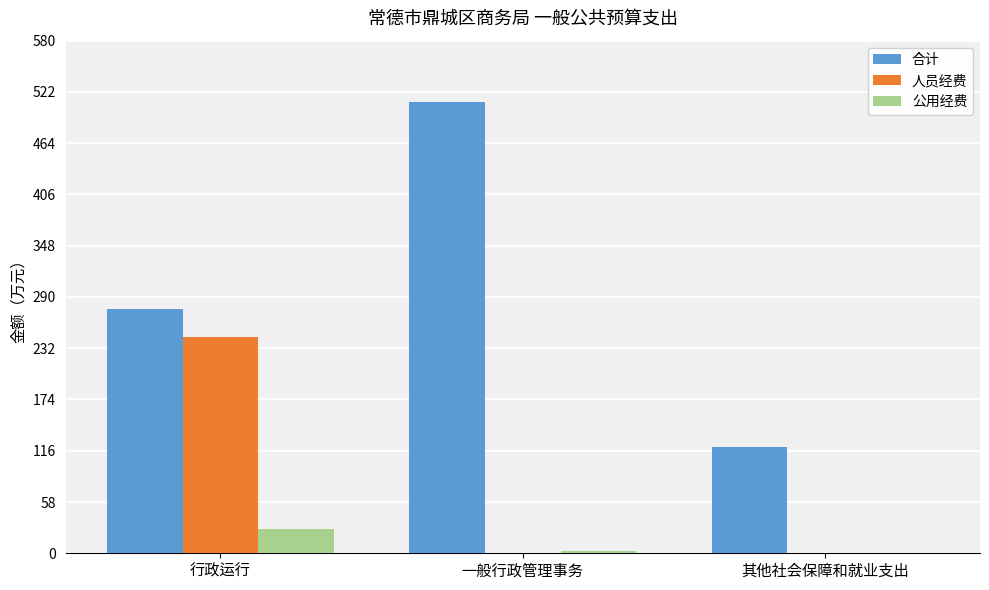

At which category is the sum across all series the highest?

行政运行